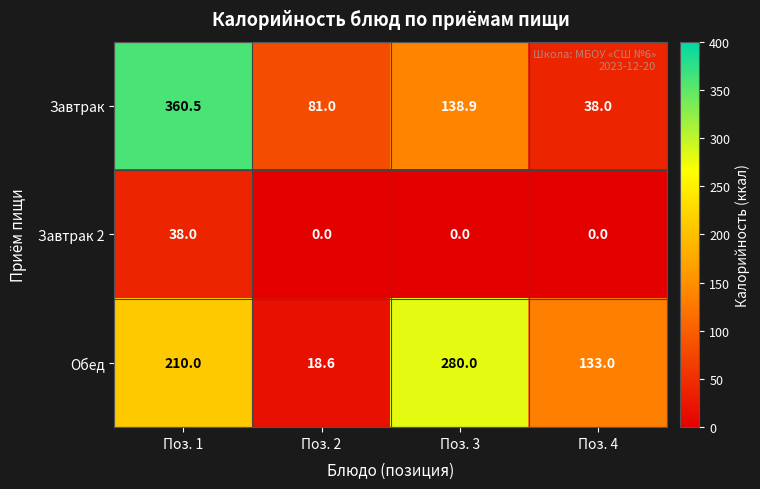

Reading left to right, transcribe all the data shown in this chart.

Завтрак: Поз. 1=360.5	Поз. 2=81.0	Поз. 3=138.9	Поз. 4=38.0
Завтрак 2: Поз. 1=38.0	Поз. 2=0.0	Поз. 3=0.0	Поз. 4=0.0
Обед: Поз. 1=210.0	Поз. 2=18.6	Поз. 3=280.0	Поз. 4=133.0